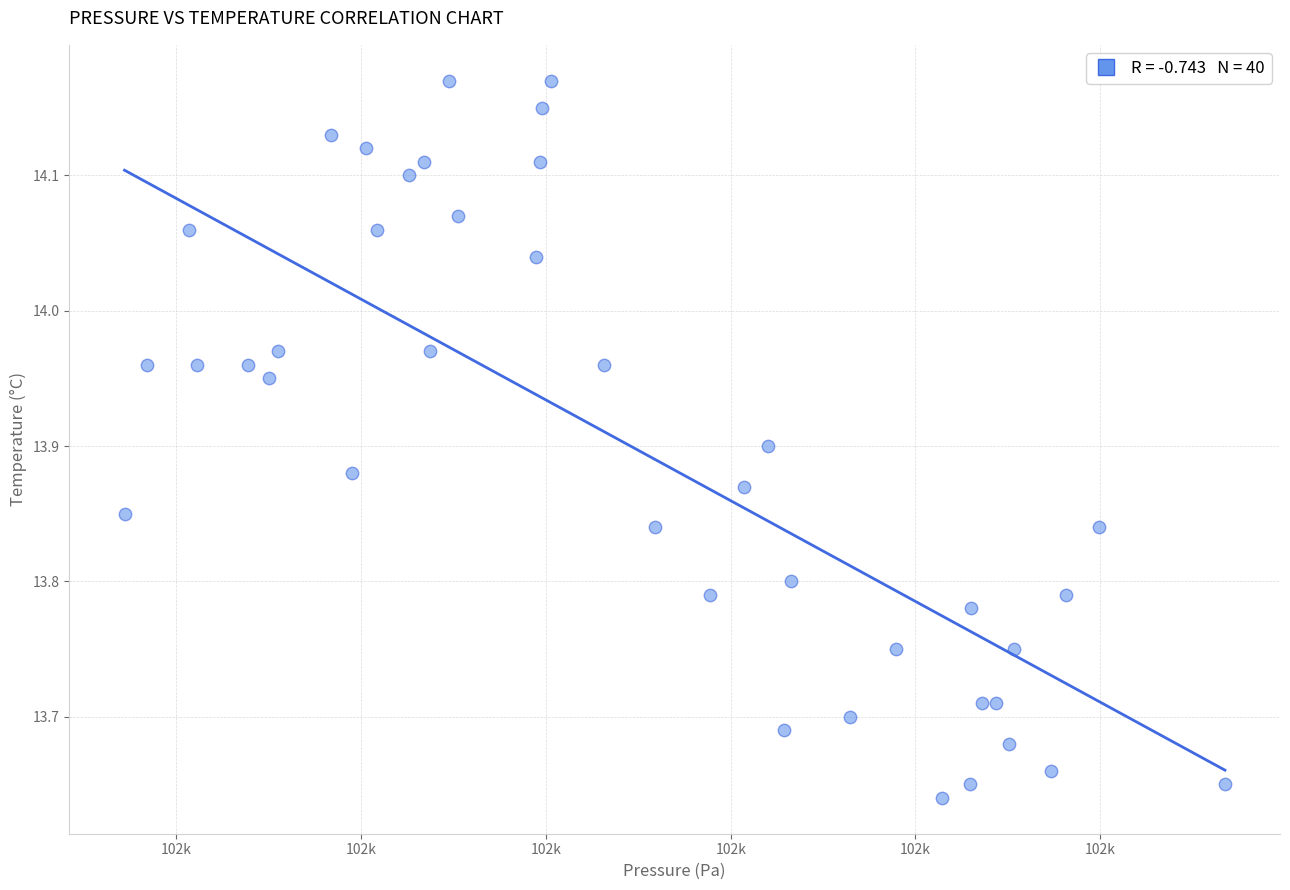

What is the range of X values (max minus min)?

59.6